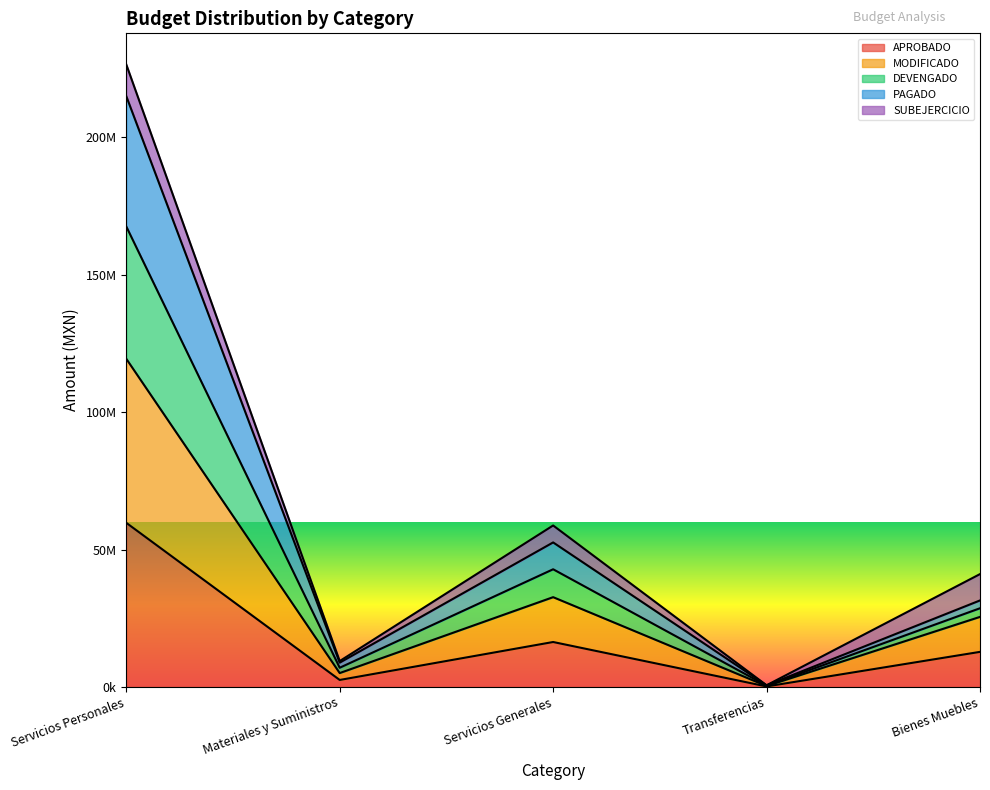

True or false: MODIFICADO has more than 0 points higher than both neighbors.

True